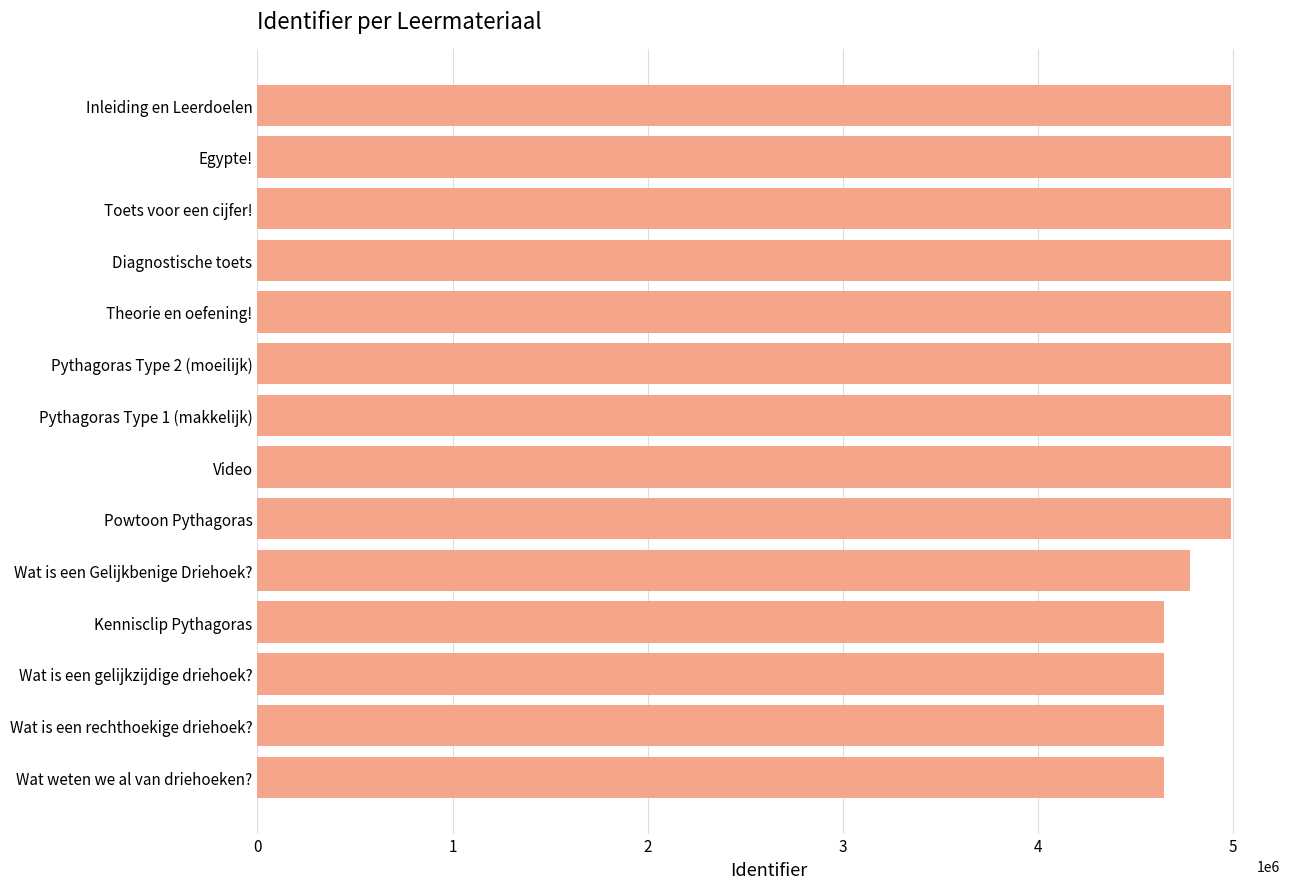

What is the ratio of the value at Theorie en oefening! to the value at Wat weten we al van driehoeken??

1.1